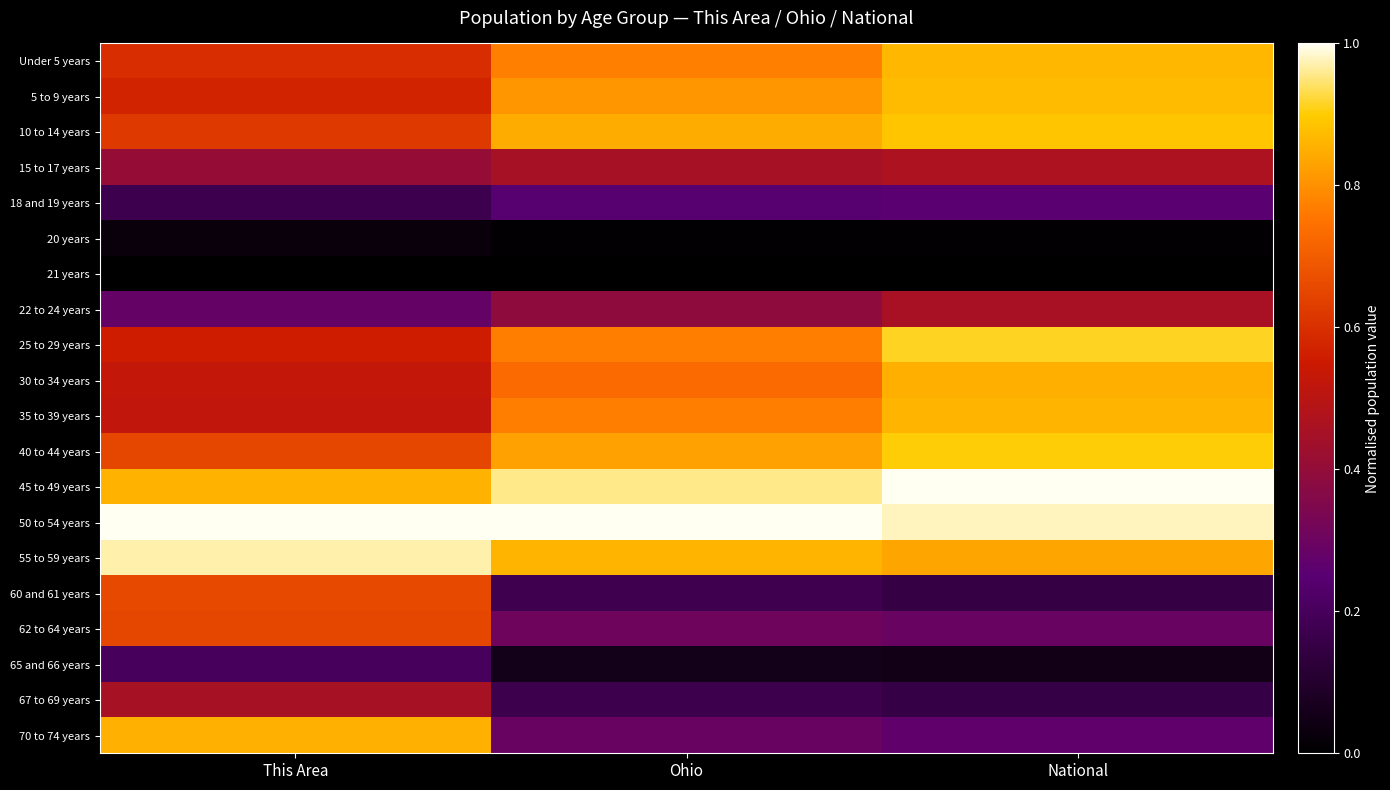

What is the total value across all series at Ohio?

10.4